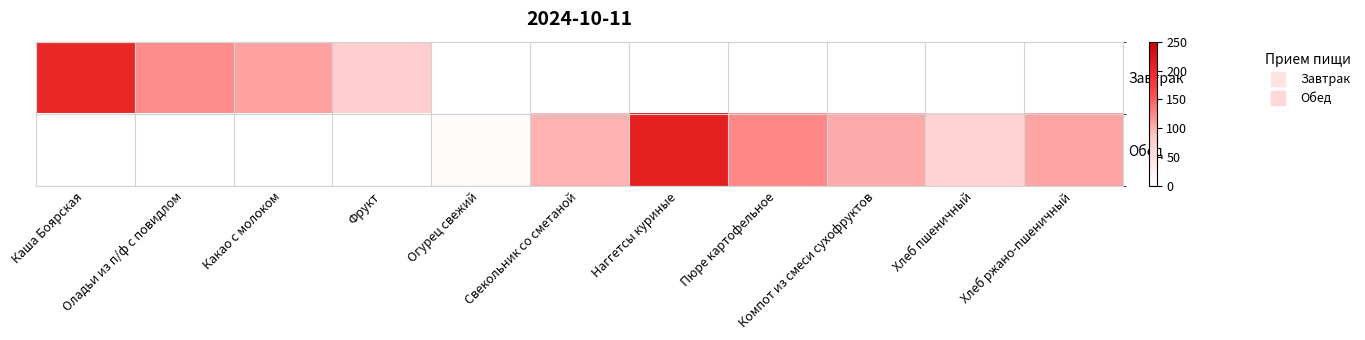

Reading right to left, extract all data points from this chart.

Завтрак: Хлеб ржано-пшеничный=0.0	Хлеб пшеничный=0.0	Компот из смеси сухофруктов=0.0	Пюре картофельное=0.0	Наггетсы куриные=0.0	Свекольник со сметаной=0.0	Огурец свежий=0.0	Фрукт=81.6	Какао с молоком=108.7	Оладьи из п/ф с повидлом=123.0	Каша Боярская=201.2
Обед: Хлеб ржано-пшеничный=108.0	Хлеб пшеничный=70.3	Компот из смеси сухофруктов=104.4	Пюре картофельное=125.6	Наггетсы куриные=209.5	Свекольник со сметаной=99.0	Огурец свежий=6.8	Фрукт=0.0	Какао с молоком=0.0	Оладьи из п/ф с повидлом=0.0	Каша Боярская=0.0